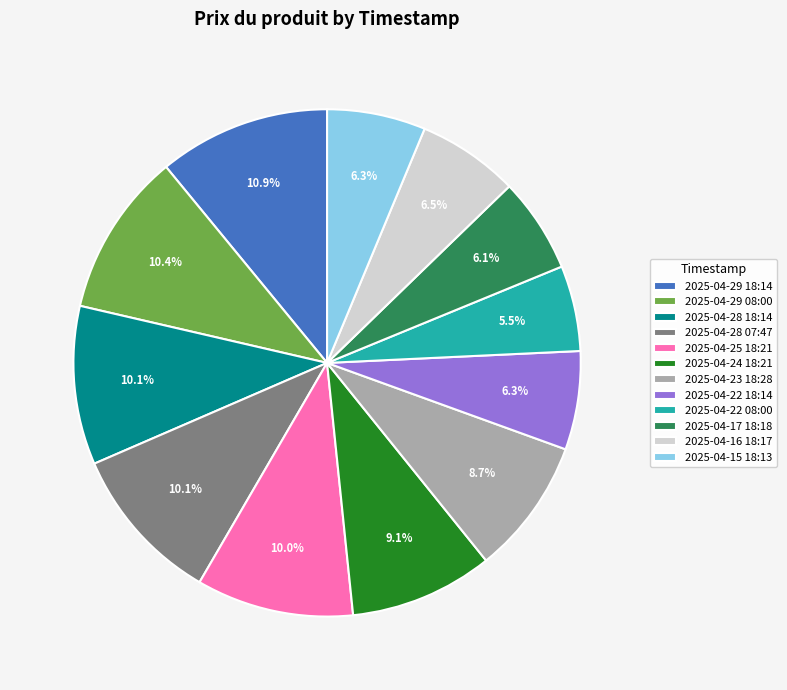

To the nearest percent, what is the combined percentage of 2025-04-22 18:14 and 2025-04-29 08:00?

17%